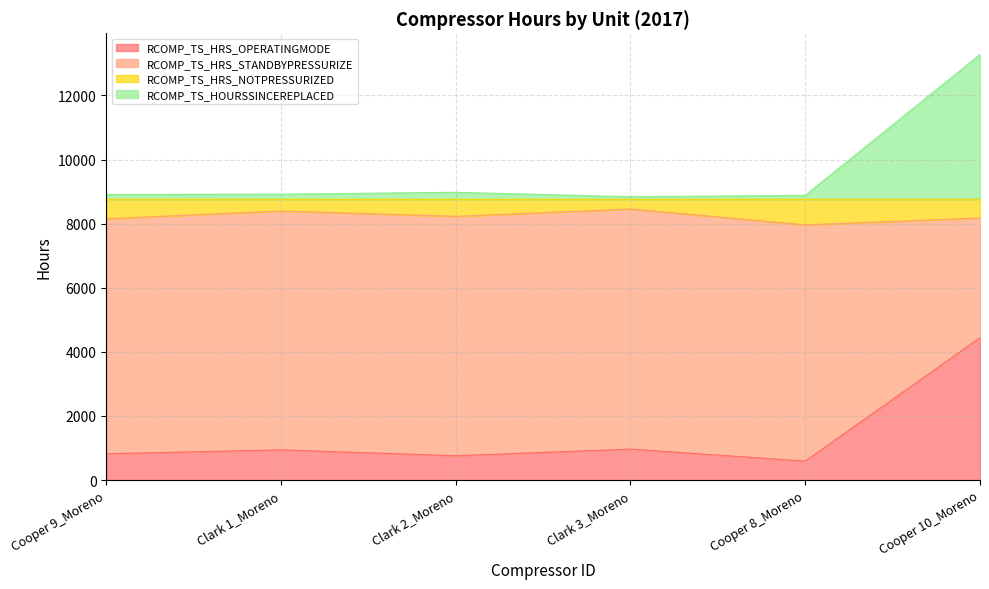

True or false: RCOMP_TS_HRS_STANDBYPRESSURIZE and RCOMP_TS_HRS_OPERATINGMODE cross at least once.

False